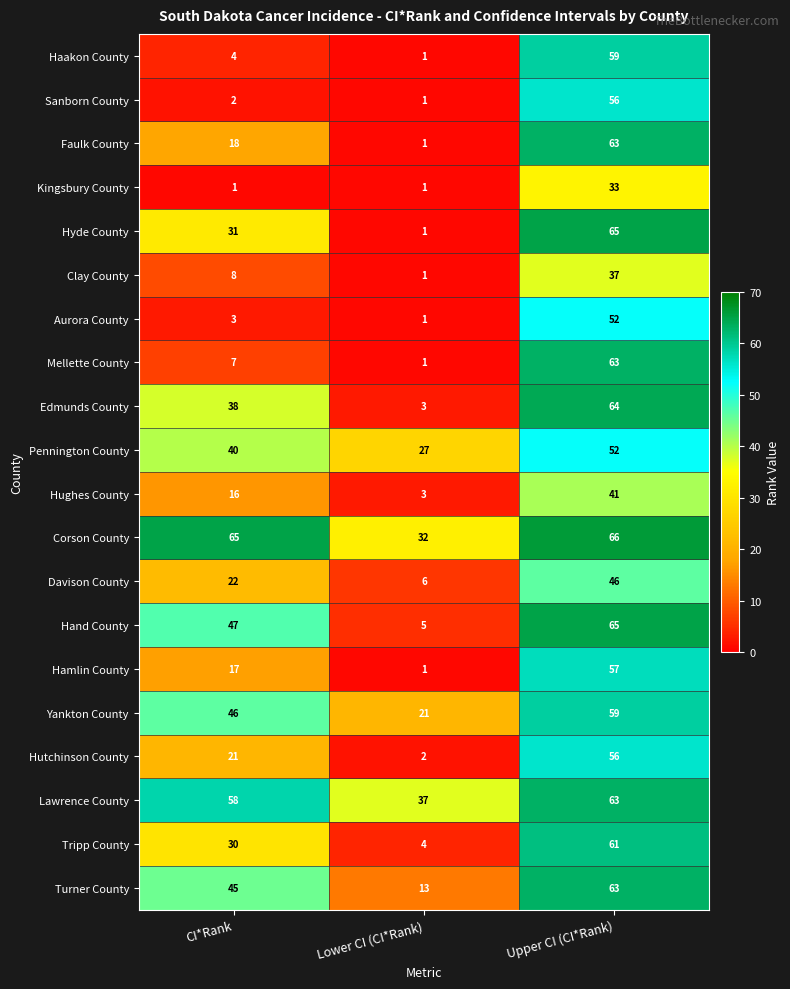

What is the minimum value shown in the chart?

1